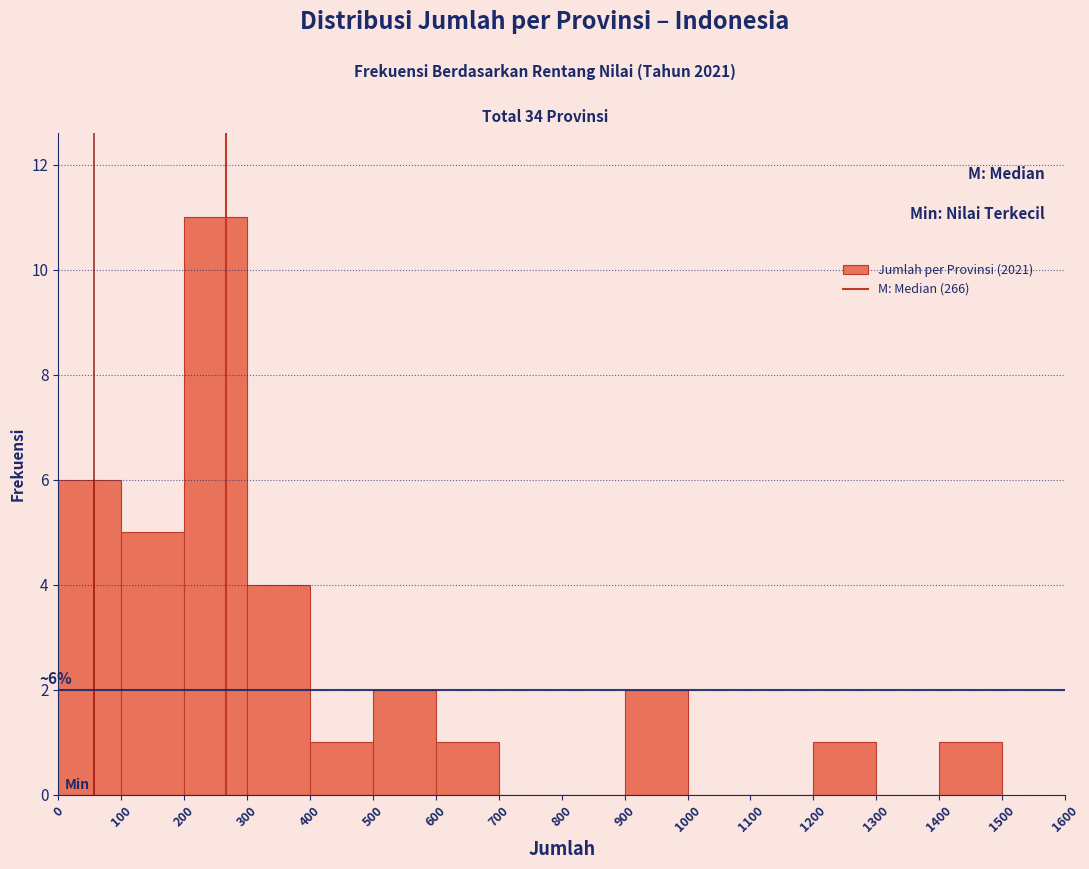

Which range on the x-axis has the tallest bar?

200 to 300